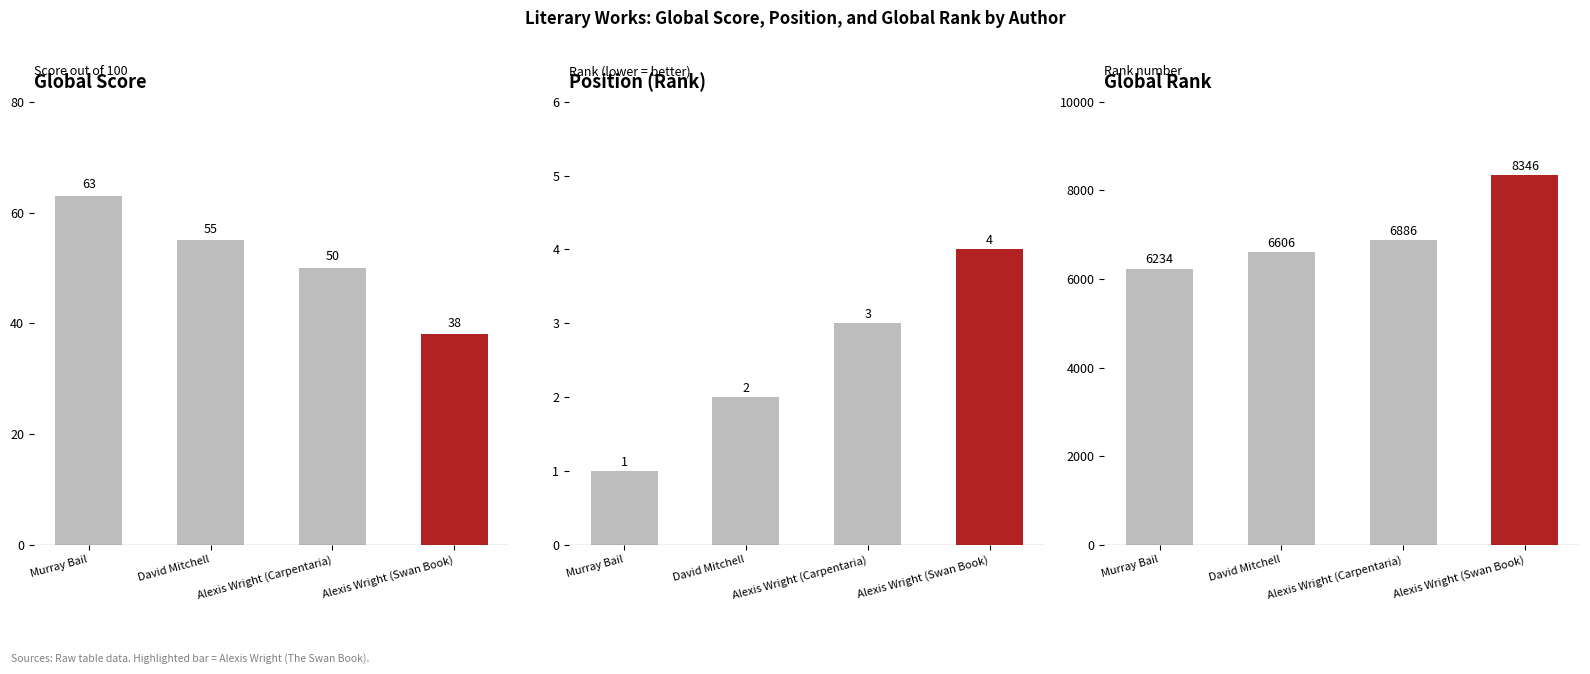

Which series has the largest range (max minus min)?

Global Rank